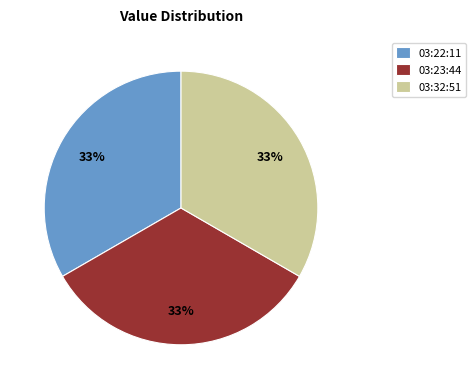

How many slices are in this pie chart?

3